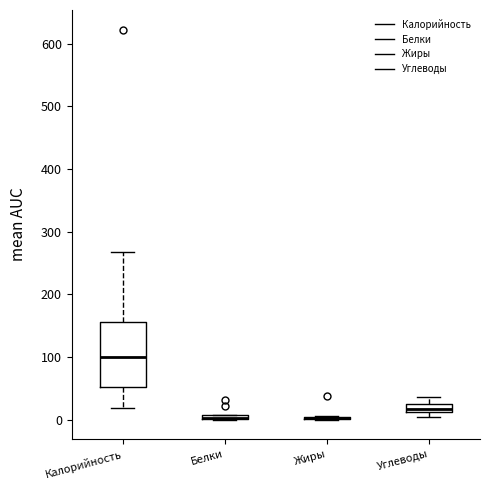

Where is the upper edge of the box for Калорийность on the y-axis? The values are not printed on the chart, so give them approximately, as read against the axis.

160